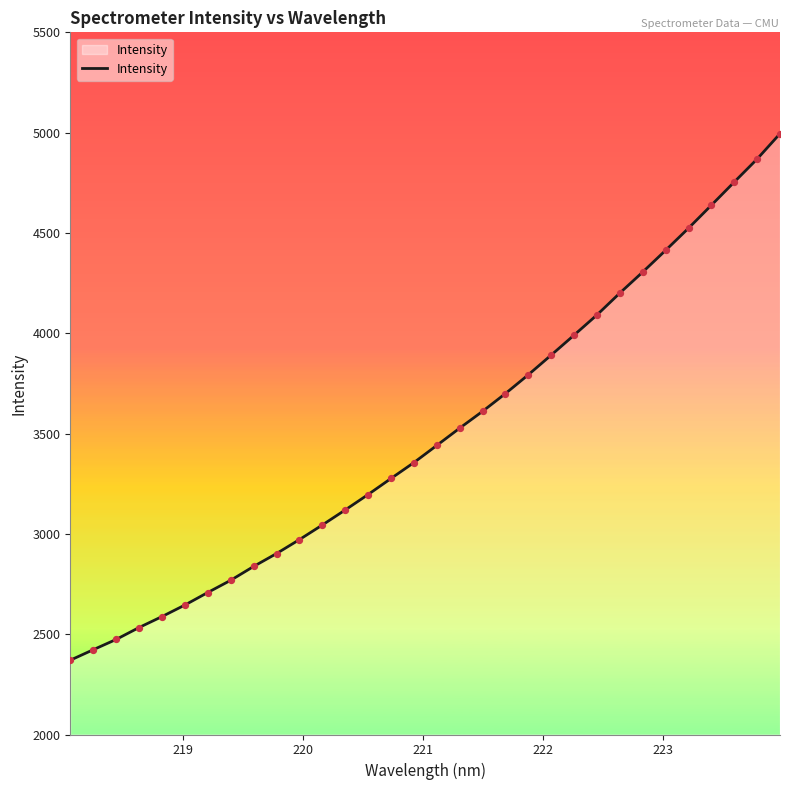

What is the minimum value shown in the chart?

2370.3